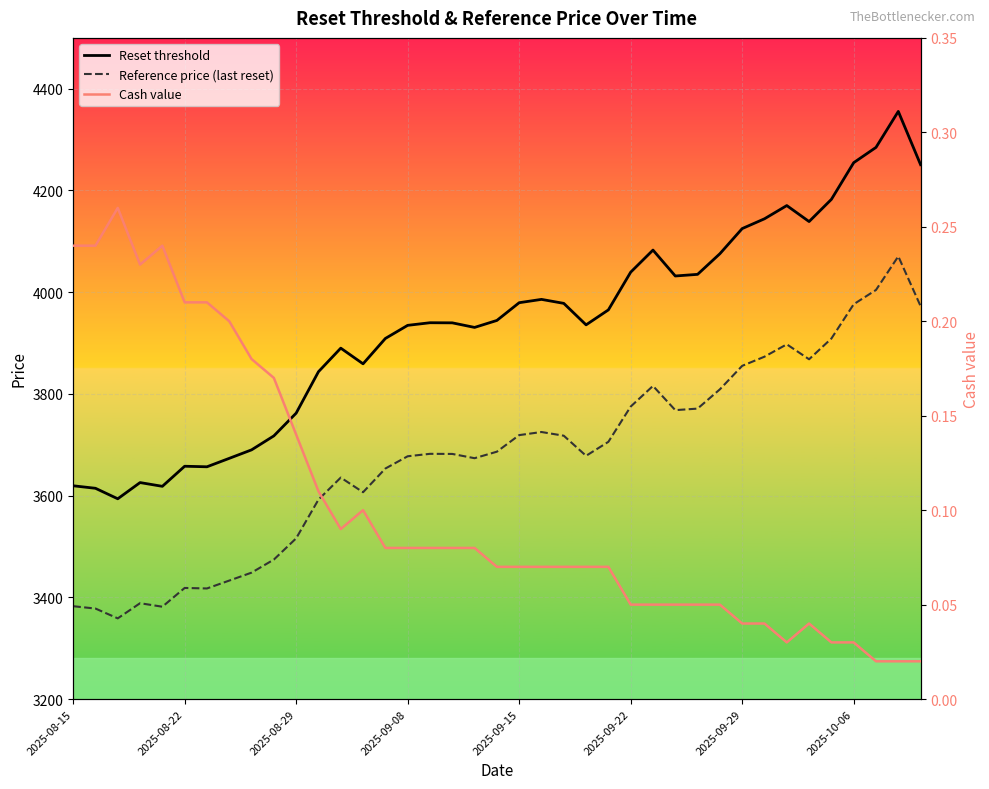

At 21, list the series in order from smallest to largest.

Cash value, Reference price (last reset), Reset threshold